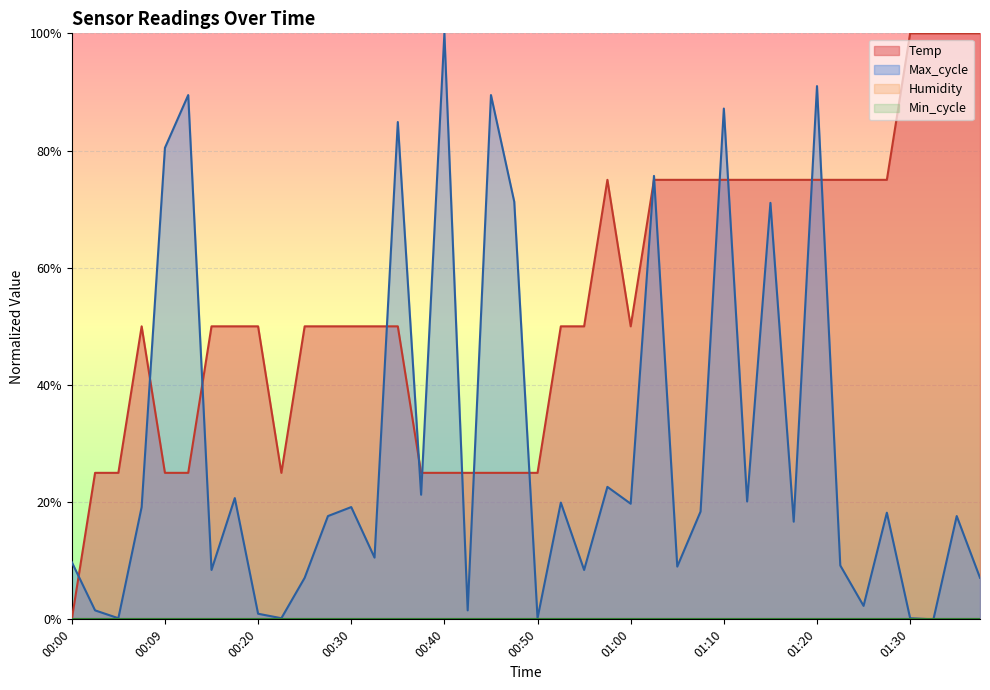

At which label is the value closest to 0?

00:00